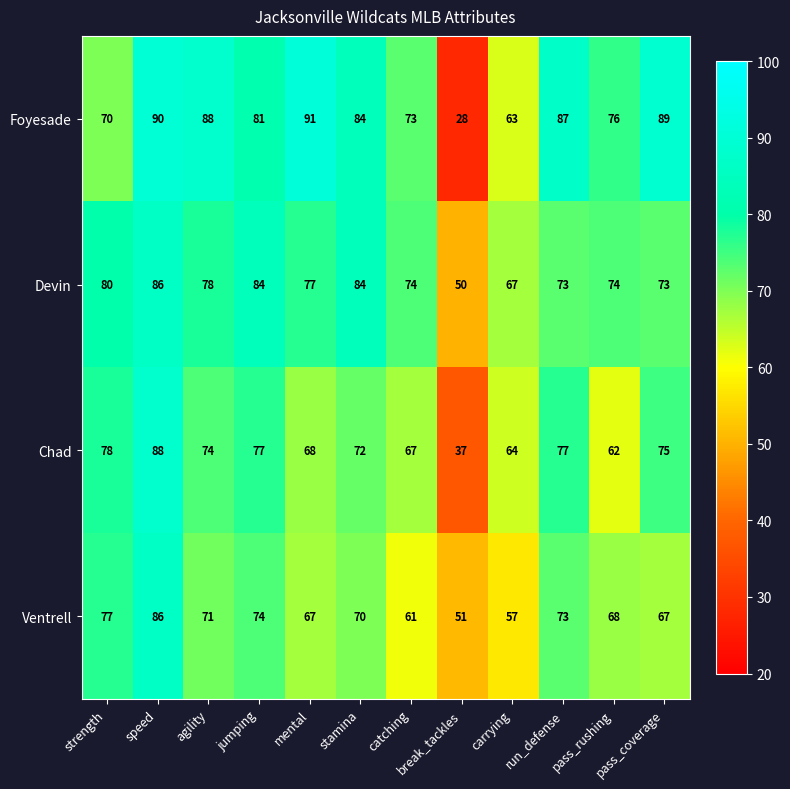

What is the maximum value shown in the chart?

91